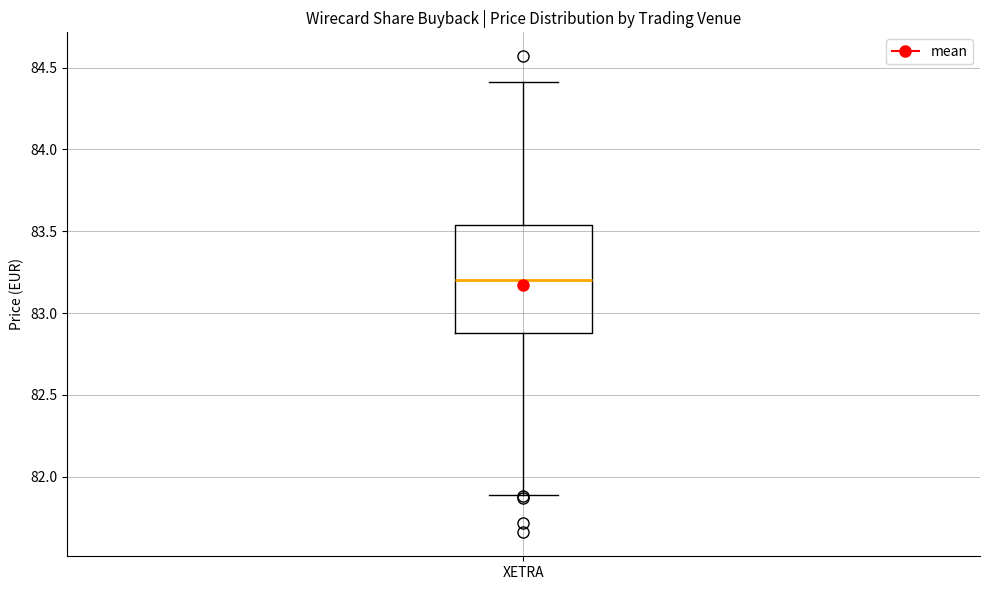

Read this box plot against the y-axis: the position of the median line, the range covered by the box, and the ends of both whiskers. The values are not printed on the chart, so give them approximately, as read against the axis.

median 83.20, box 82.90 to 83.55, whiskers 81.90 to 84.40